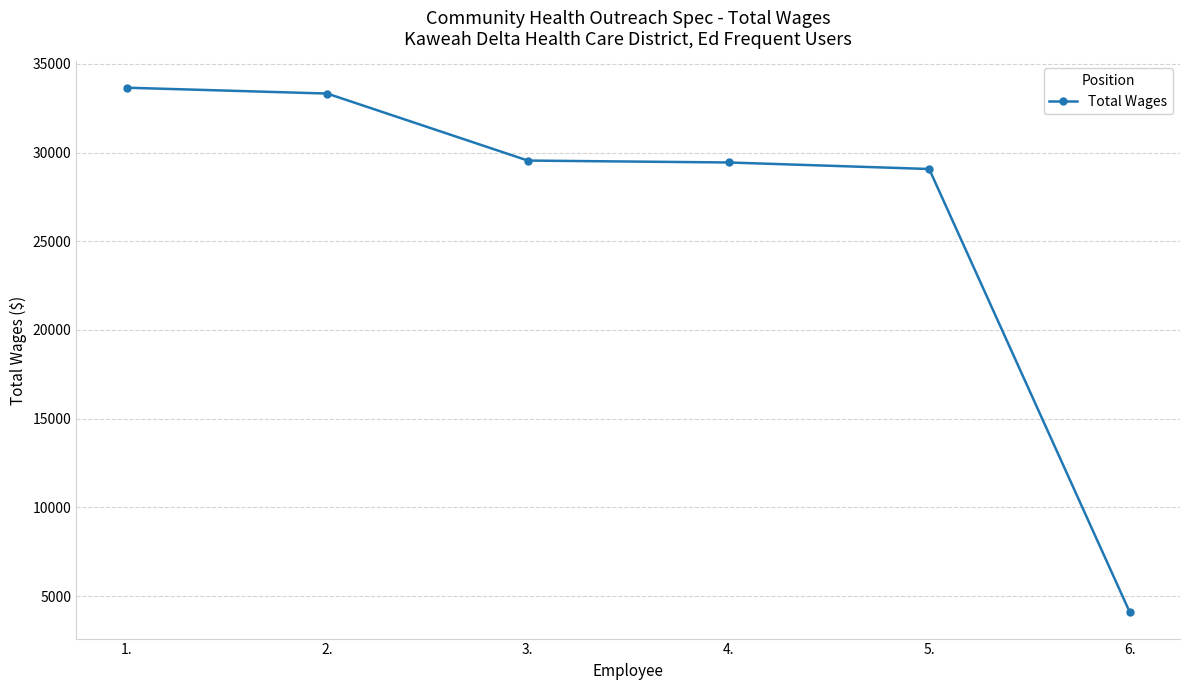

Read the value at 5., to the nearest 100.

29100